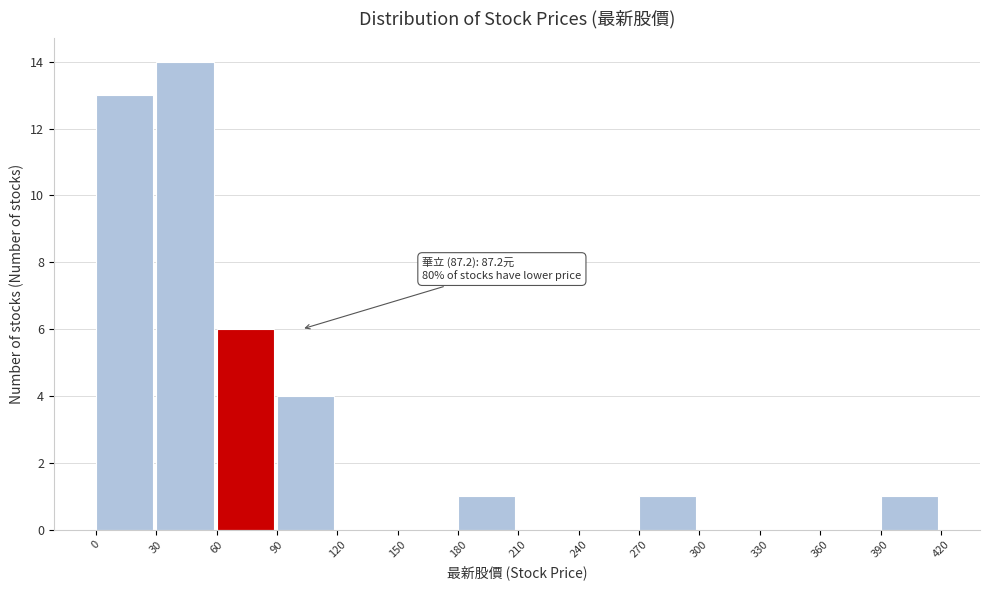

Which range on the x-axis has the tallest bar?

30 to 60